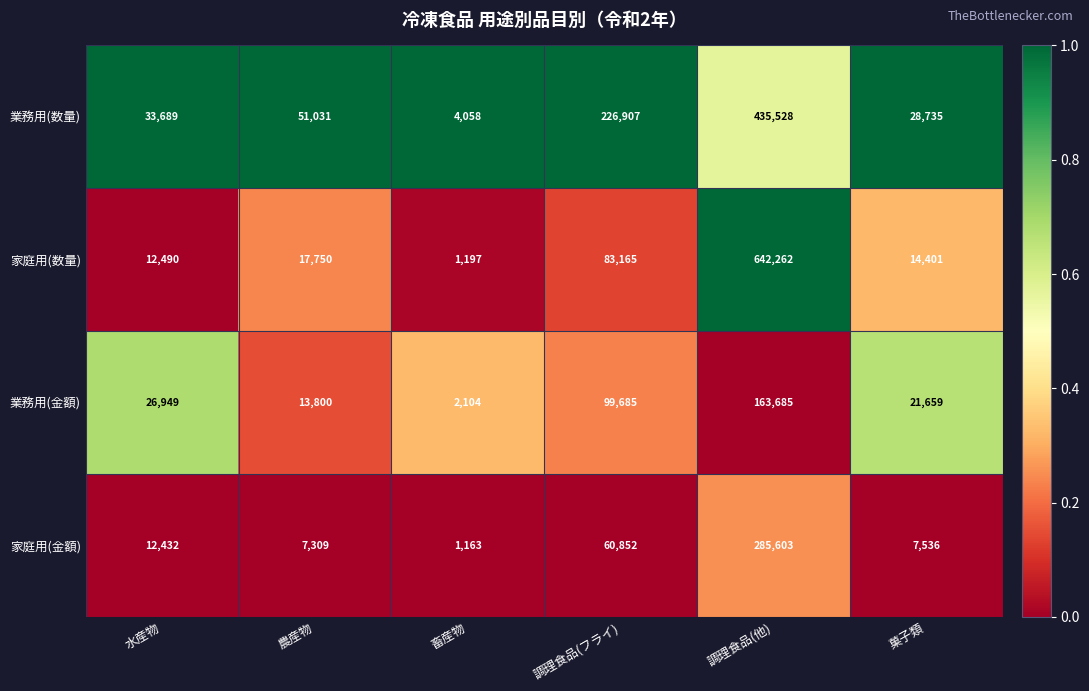

Which series has the widest spread of values?

家庭用(数量)